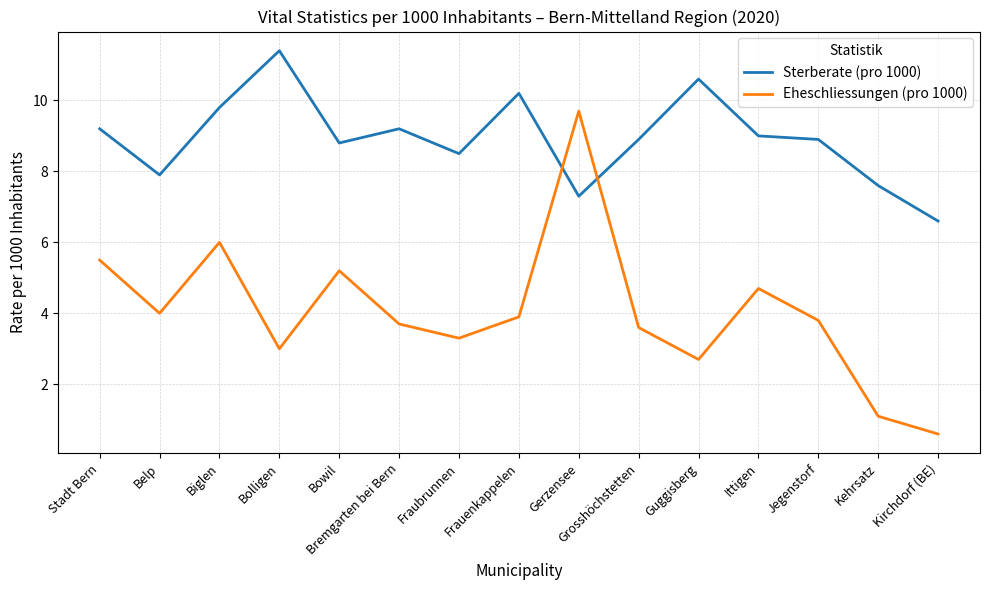

Is this an area chart (filled region under the line)?

No